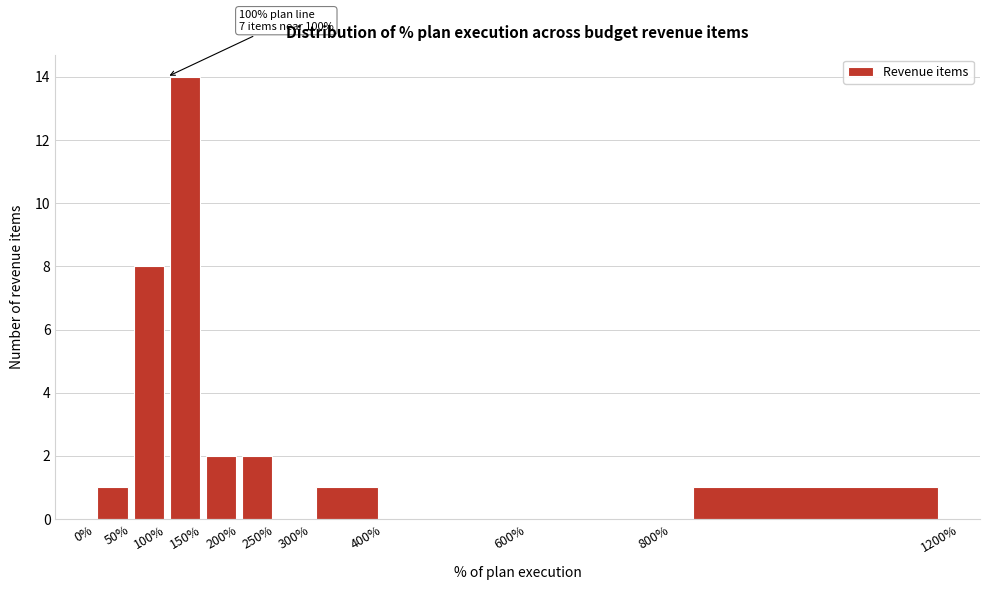

Which range on the x-axis has the tallest bar?

100% to 150%